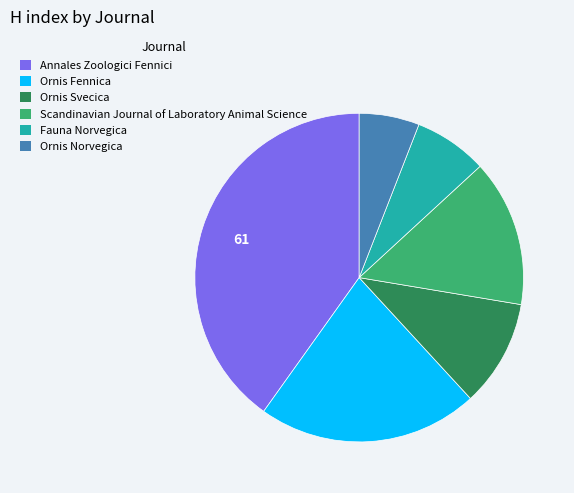

What is the ratio of the value at Ornis Svecica to the value at Ornis Fennica?

0.5